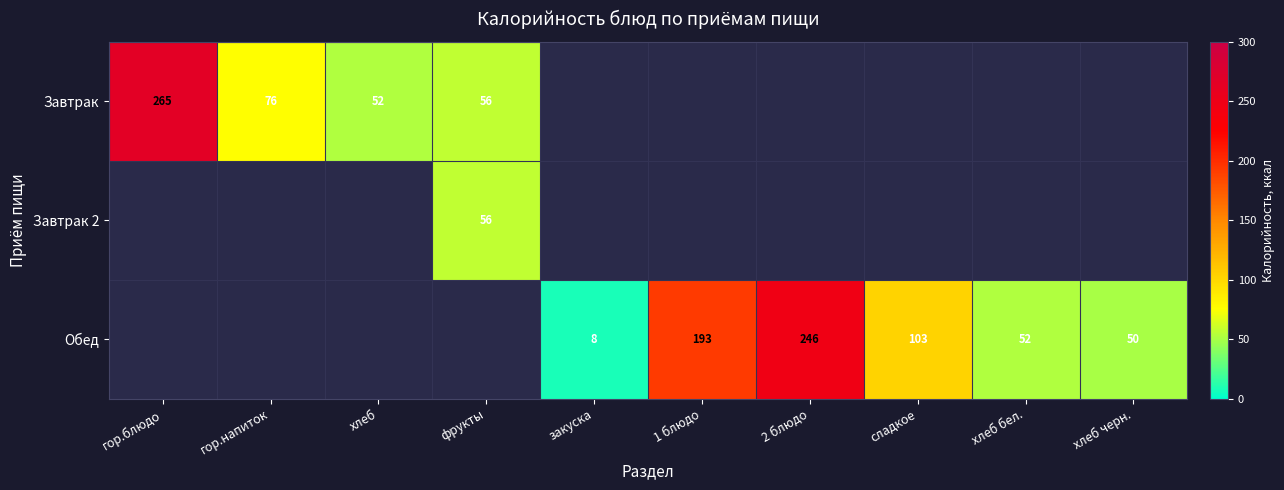

The Обед series shows 419 at 2 блюдо. True or false?

False